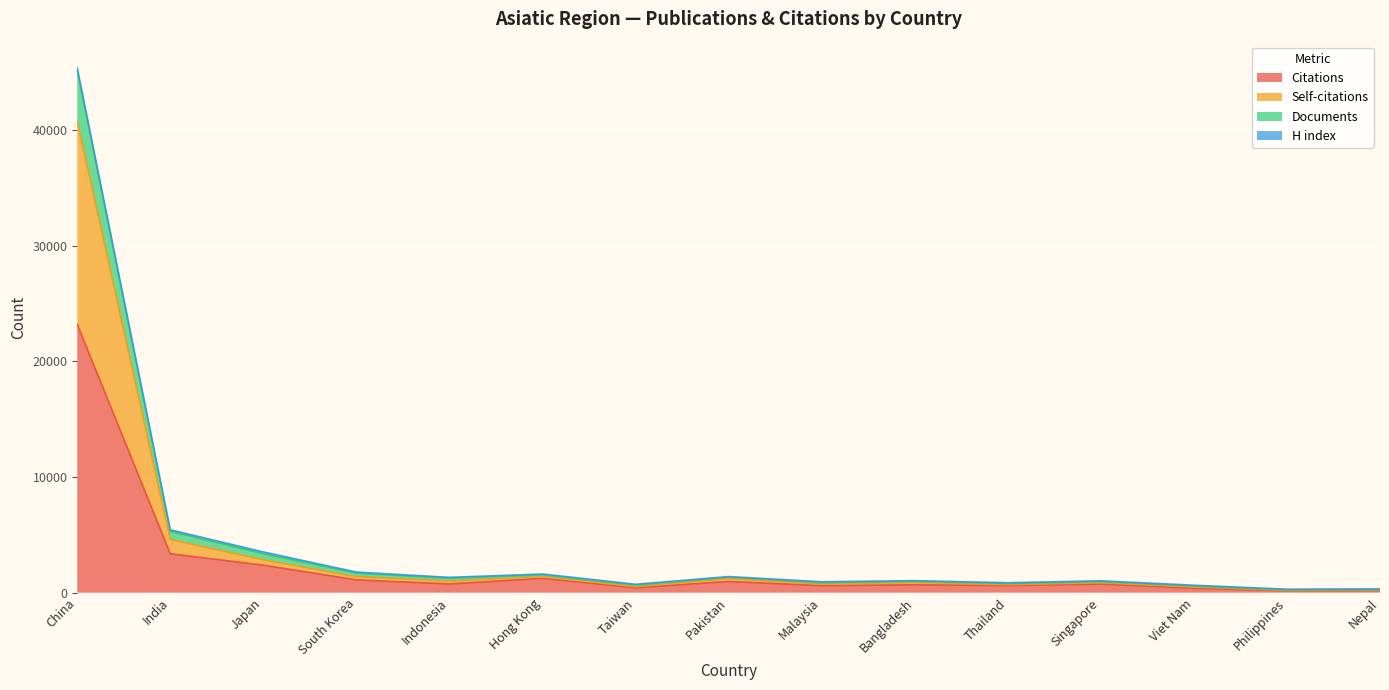

How many values in the Citations series exceed 745?

7